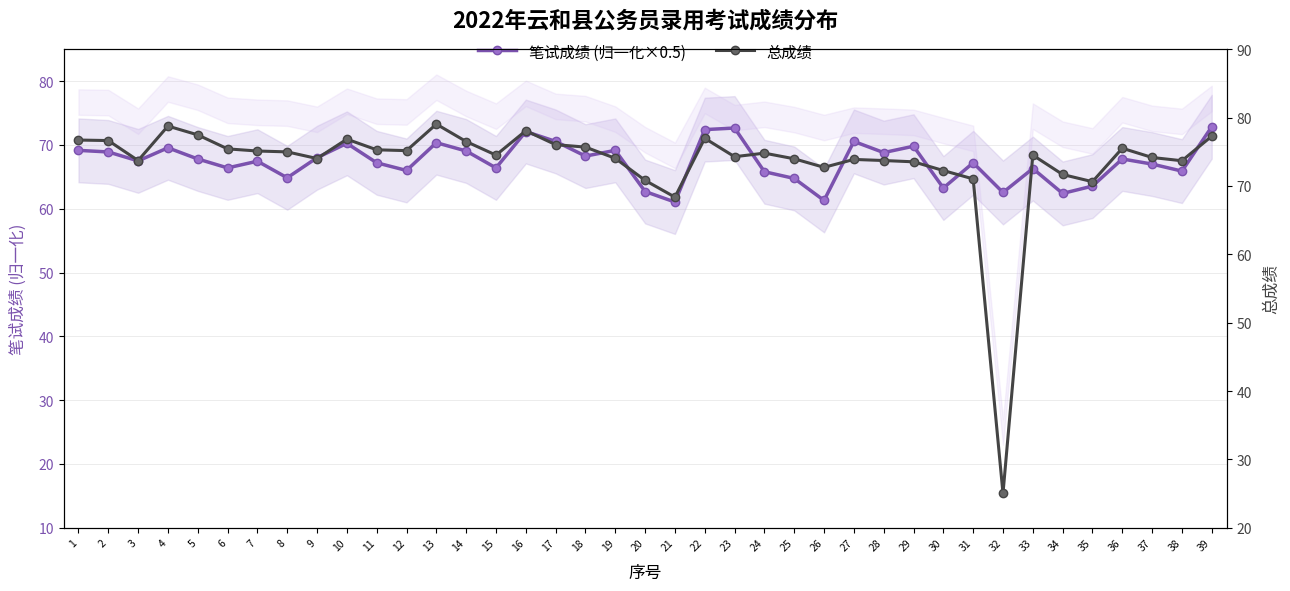

Reading right to left, what are all the values shown in this chart?

笔试成绩 (归一化×0.5): 72.8	65.9	67.0	67.8	63.5	62.4	66.3	62.5	67.2	63.2	69.8	68.8	70.5	61.3	64.8	65.8	72.7	72.4	61.0	62.7	69.2	68.2	70.5	72.1	66.4	69.0	70.3	66.0	67.2	70.2	68.0	64.8	67.5	66.4	67.8	69.5	67.5	68.9	69.2
总成绩: 77.3	73.7	74.2	75.5	70.6	71.7	74.5	25.0	71.0	72.3	73.5	73.7	73.9	72.7	74.0	74.8	74.3	77.0	68.4	70.8	74.0	75.7	76.0	78.1	74.5	76.5	79.0	75.2	75.3	76.8	74.0	75.0	75.1	75.4	77.5	78.8	73.7	76.6	76.7